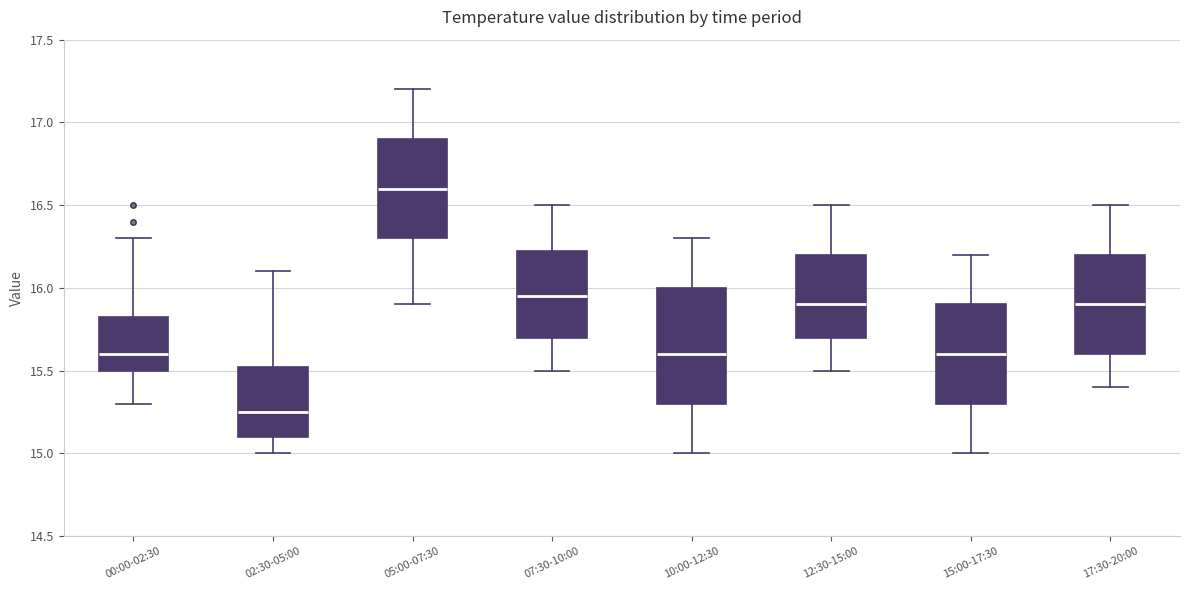

Which box is the tallest, from its lower edge to its upper edge?

10:00-12:30